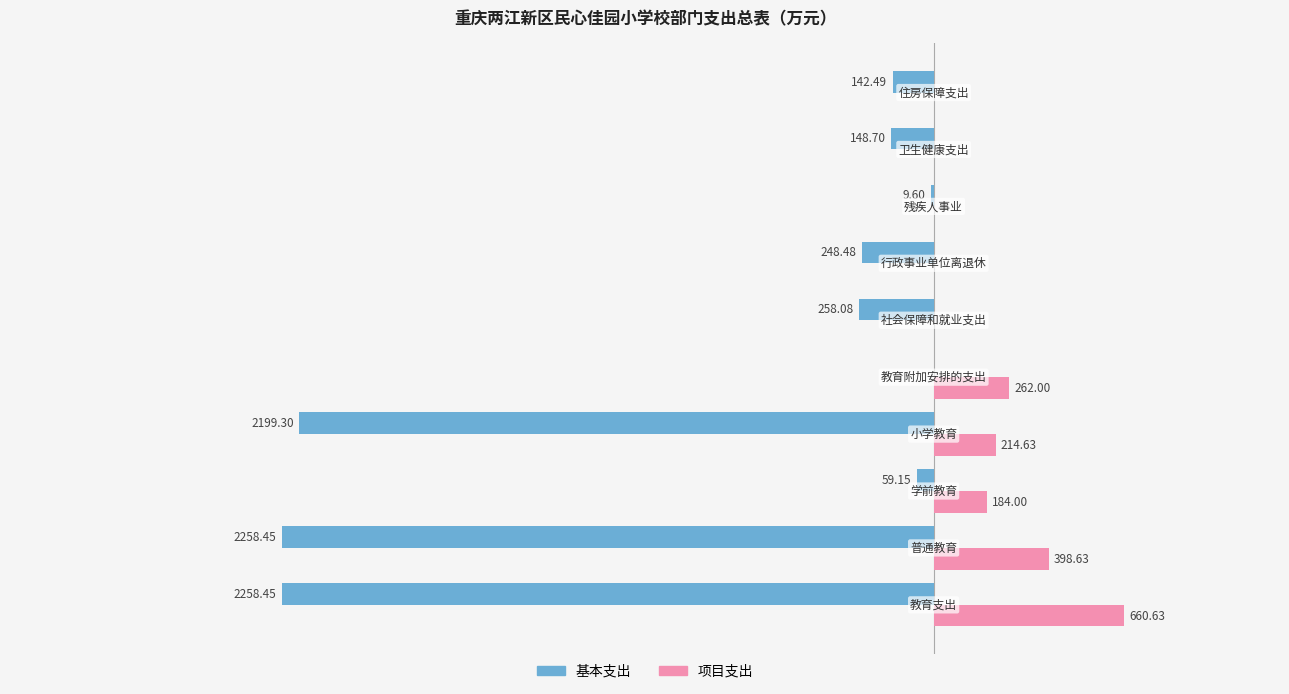

What are all the series names shown in the legend?

基本支出, 项目支出